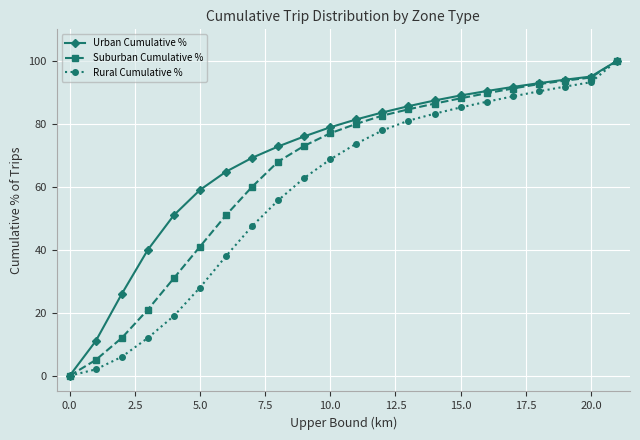

What is the maximum value shown in the chart?

100.0